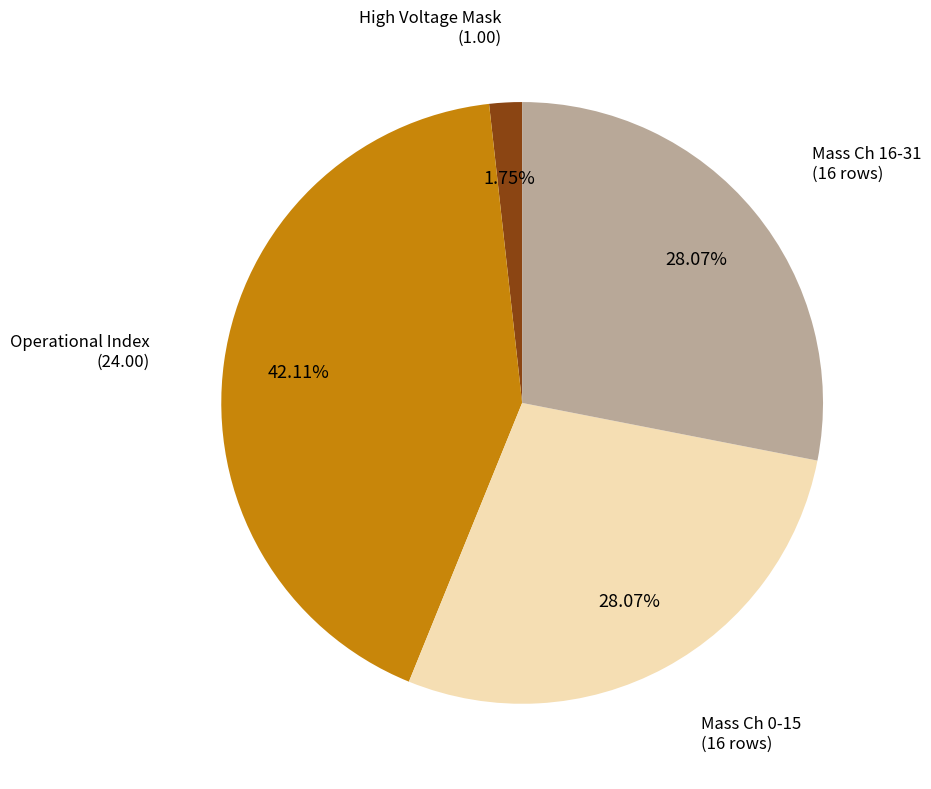

Is there a majority slice in this chart?

No